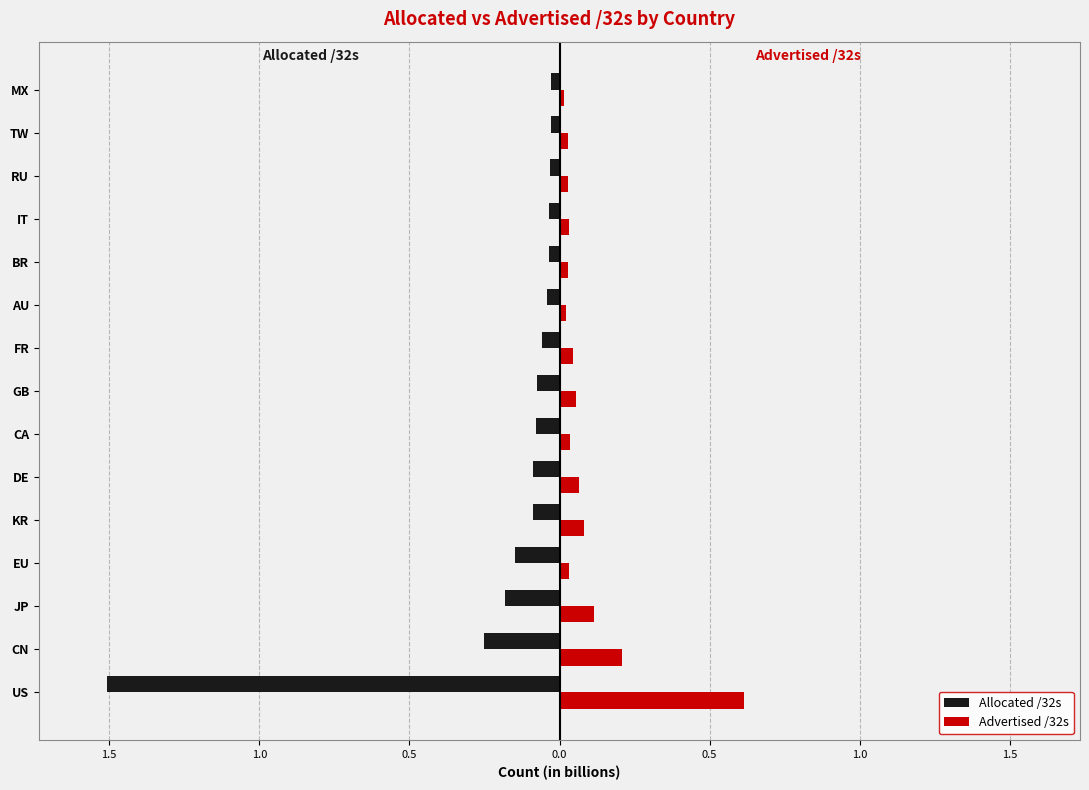

Are the bars grouped side by side (vs. stacked)?

Yes